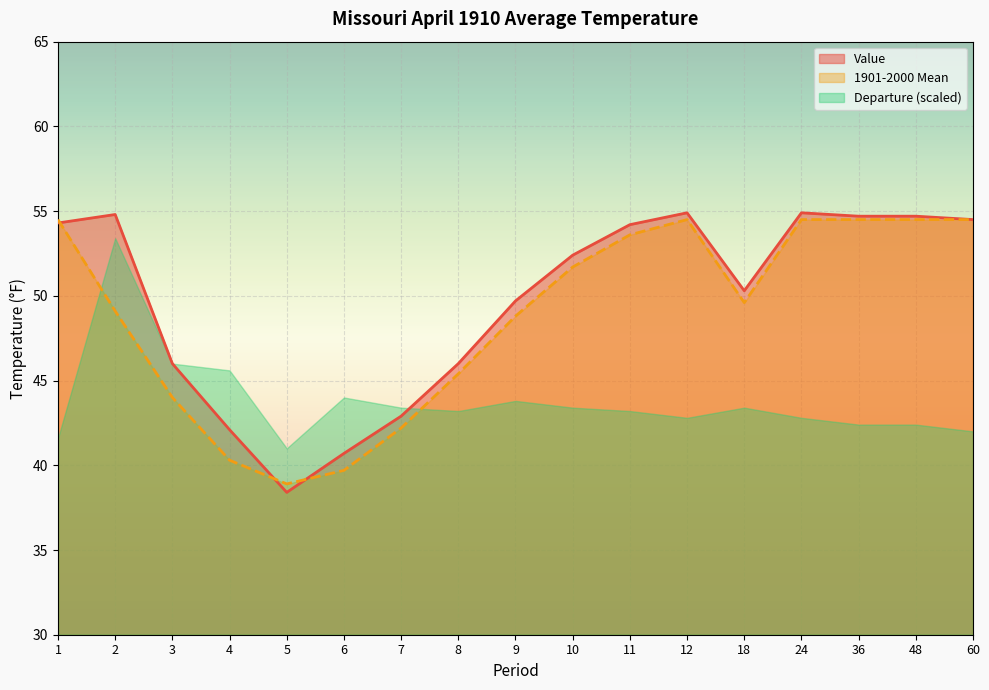

Which series has the largest total across all categories?

Value